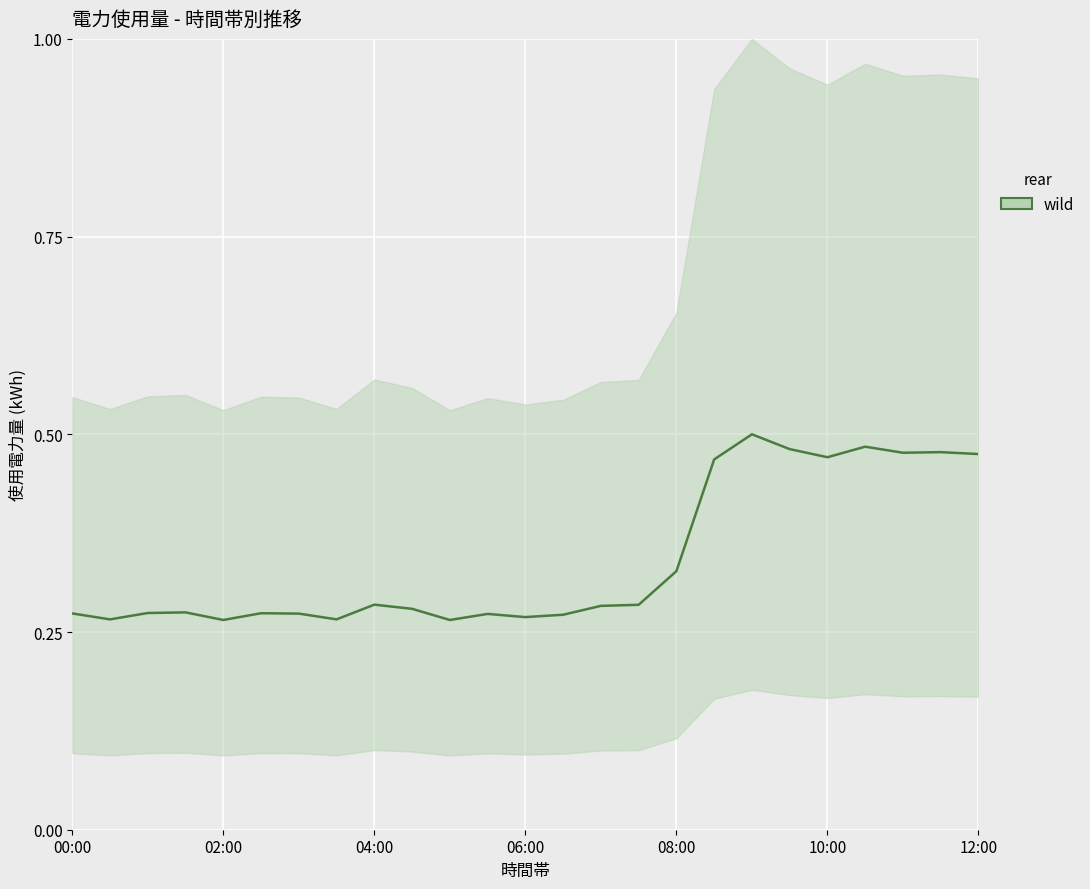

Reading right to left, transcribe all the data shown in this chart.

0.5	0.5	0.5	0.5	0.5	0.5	0.5	0.5	0.3	0.3	0.3	0.3	0.3	0.3	0.3	0.3	0.3	0.3	0.3	0.3	0.3	0.3	0.3	0.3	0.3